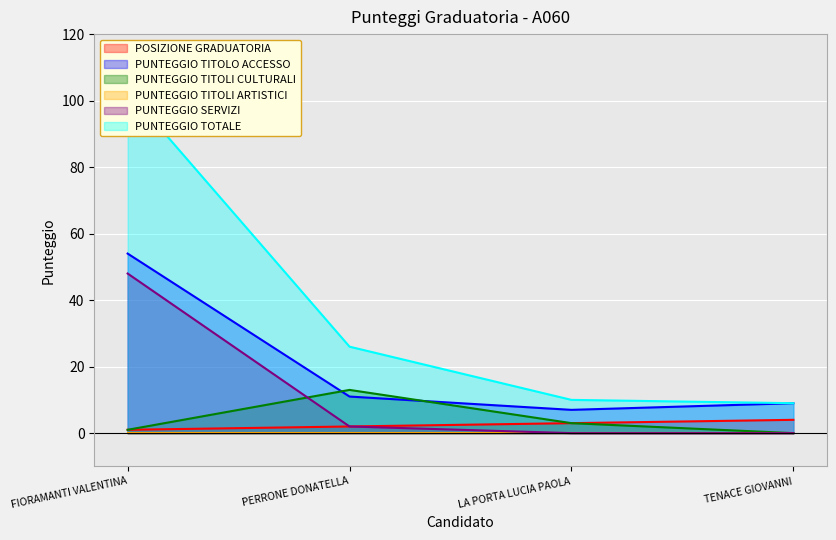

True or false: PUNTEGGIO TITOLI CULTURALI and PUNTEGGIO SERVIZI cross at least once.

True